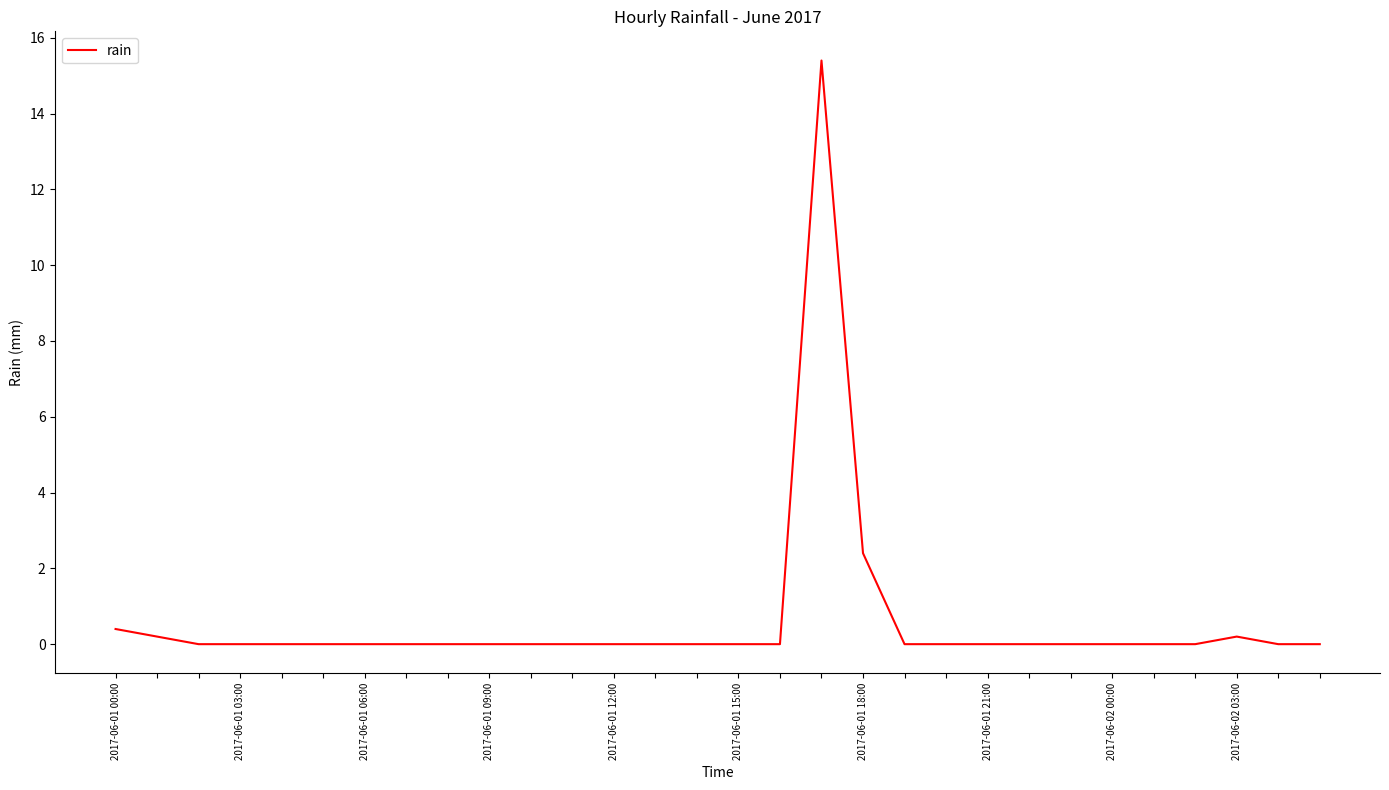

At which category does the data reach its first local peak?

17